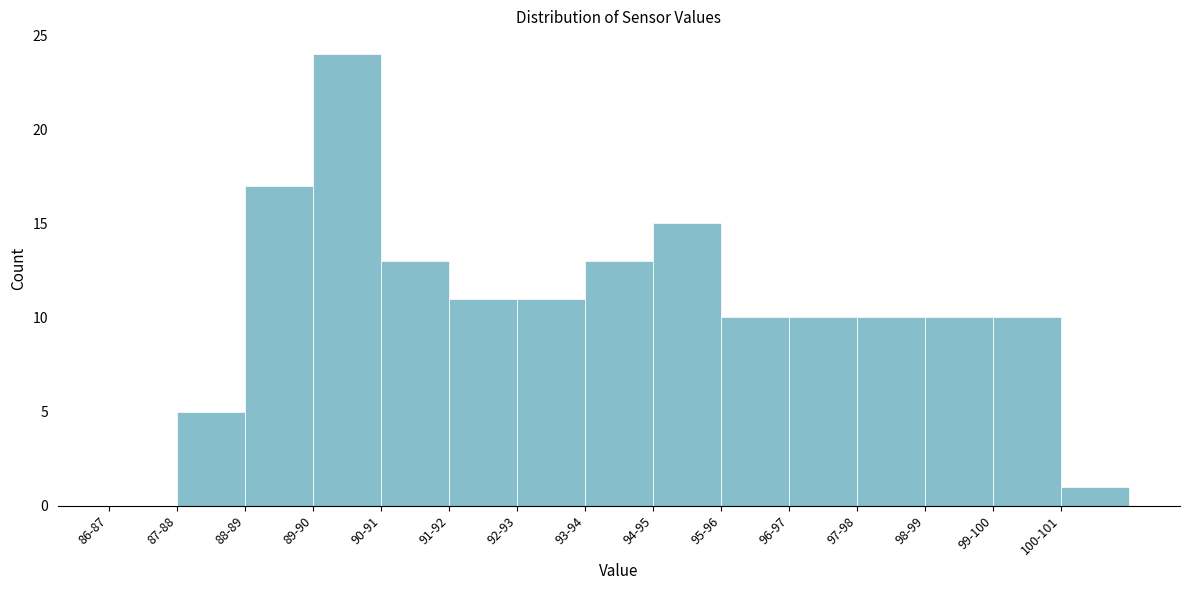

Reading right to left, list all the values displayed in this chart.

100-101=1	99-100=10	98-99=10	97-98=10	96-97=10	95-96=10	94-95=15	93-94=13	92-93=11	91-92=11	90-91=13	89-90=24	88-89=17	87-88=5	86-87=0